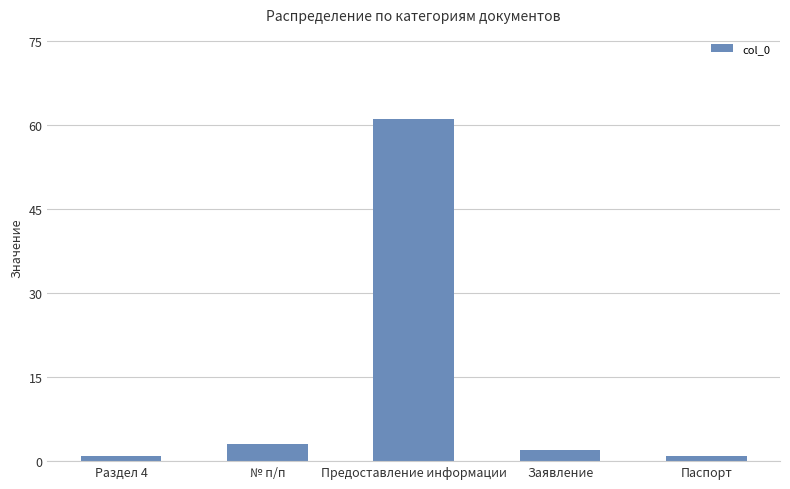

What is the ratio of the value at Предоставление информации to the value at № п/п?

20.3